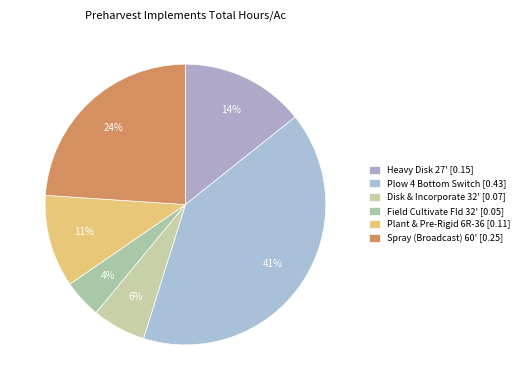

Is it true that Plant & Pre-Rigid 6R-36 is 11% of the pie?

True